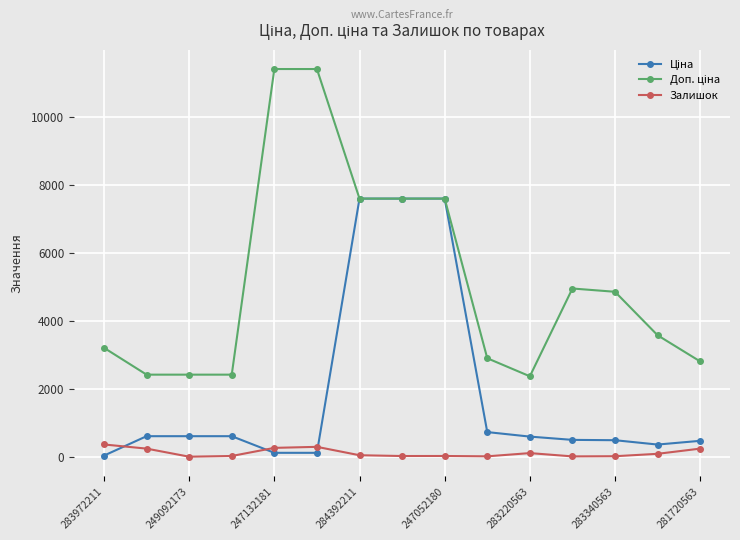

Reading left to right, transcribe all the data shown in this chart.

Ціна: 32.0	603.7	603.7	603.7	114.1	114.1	7596.5	7596.5	7596.5	724.5	591.6	495.0	485.4	357.4	467.3
Доп. ціна: 3205.0	2414.8	2414.8	2414.8	11410.0	11410.0	7596.5	7596.5	7596.5	2897.8	2366.5	4950.4	4853.8	3573.9	2803.6
Залишок: 360.0	238.0	0.0	21.0	260.0	290.0	43.0	20.0	21.0	11.0	106.0	9.0	14.0	85.0	238.0